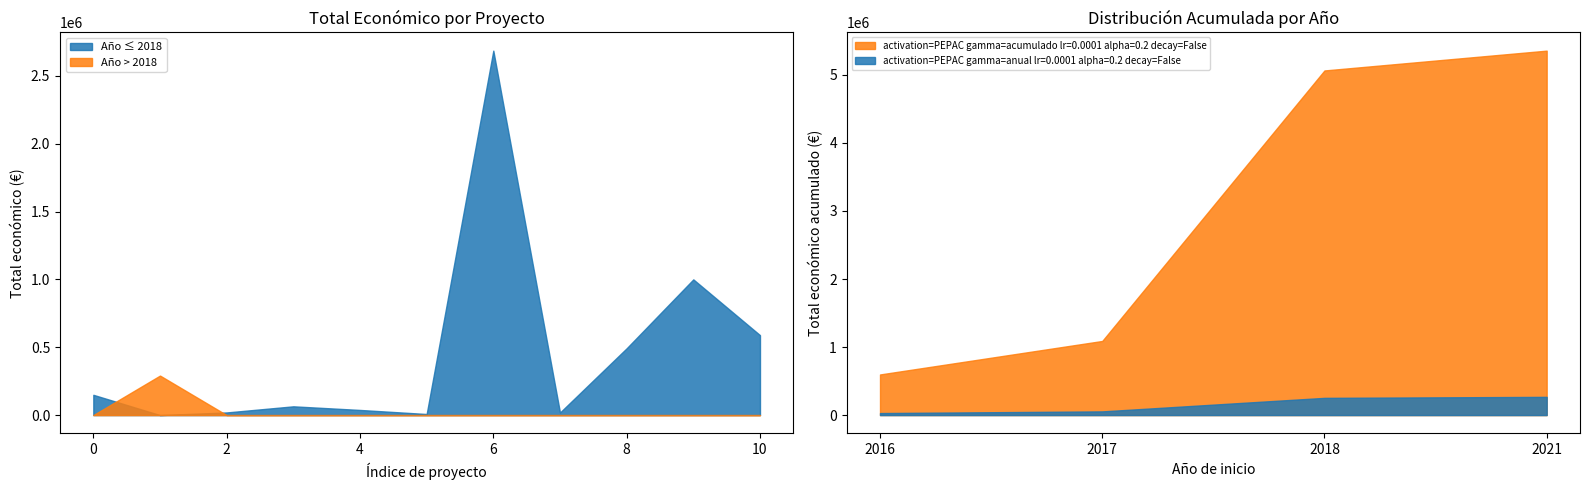

Is it true that the value at 2016 is 11658?

False